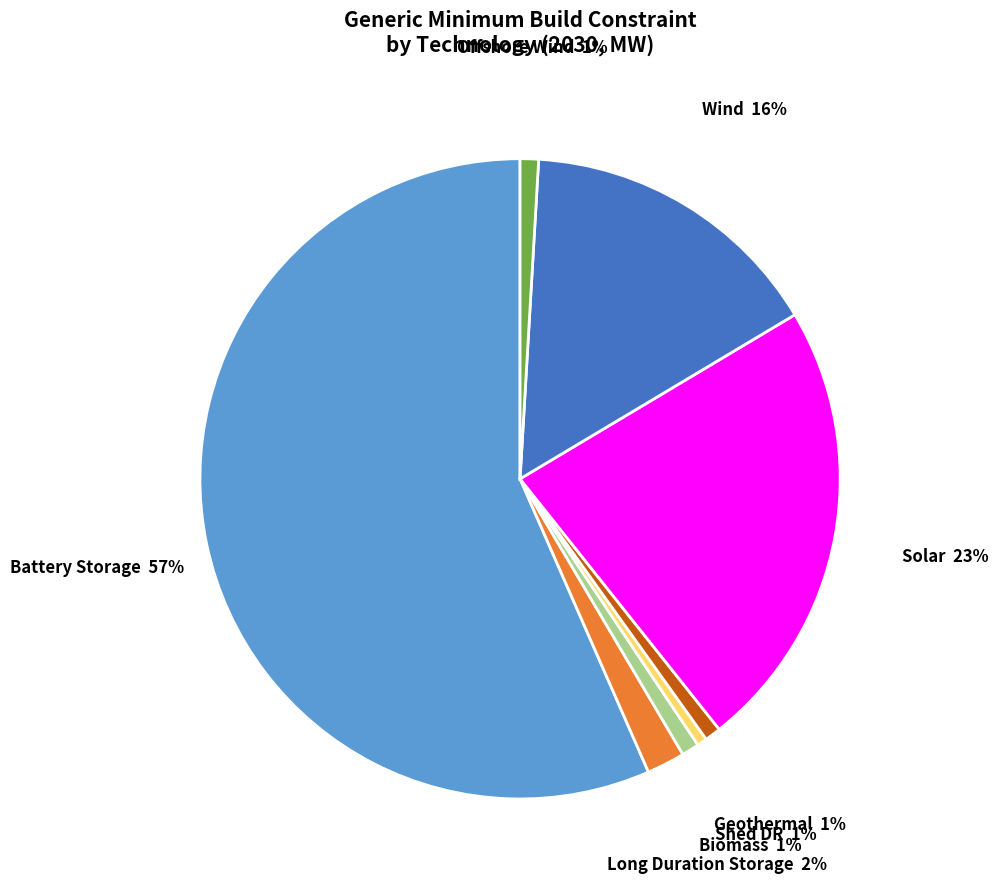

Which category has the biggest portion of the pie?

Battery Storage